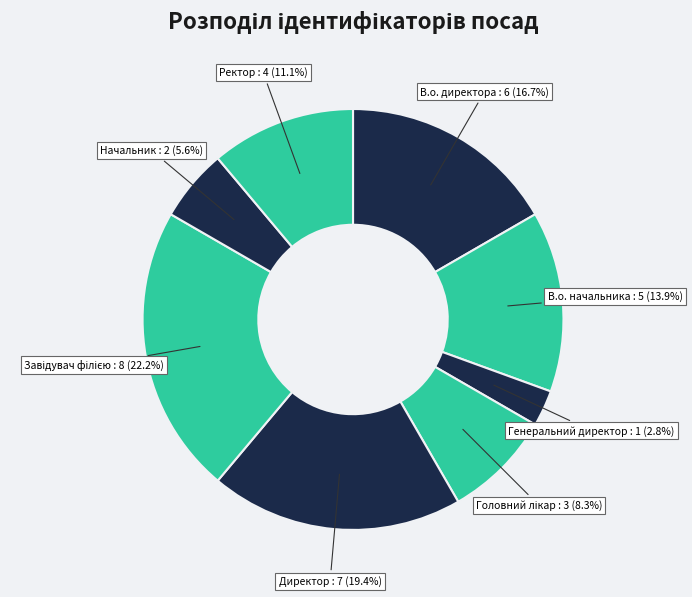

Combined, what portion of the pie is В.о. начальника and В.о. директора?

30.6%